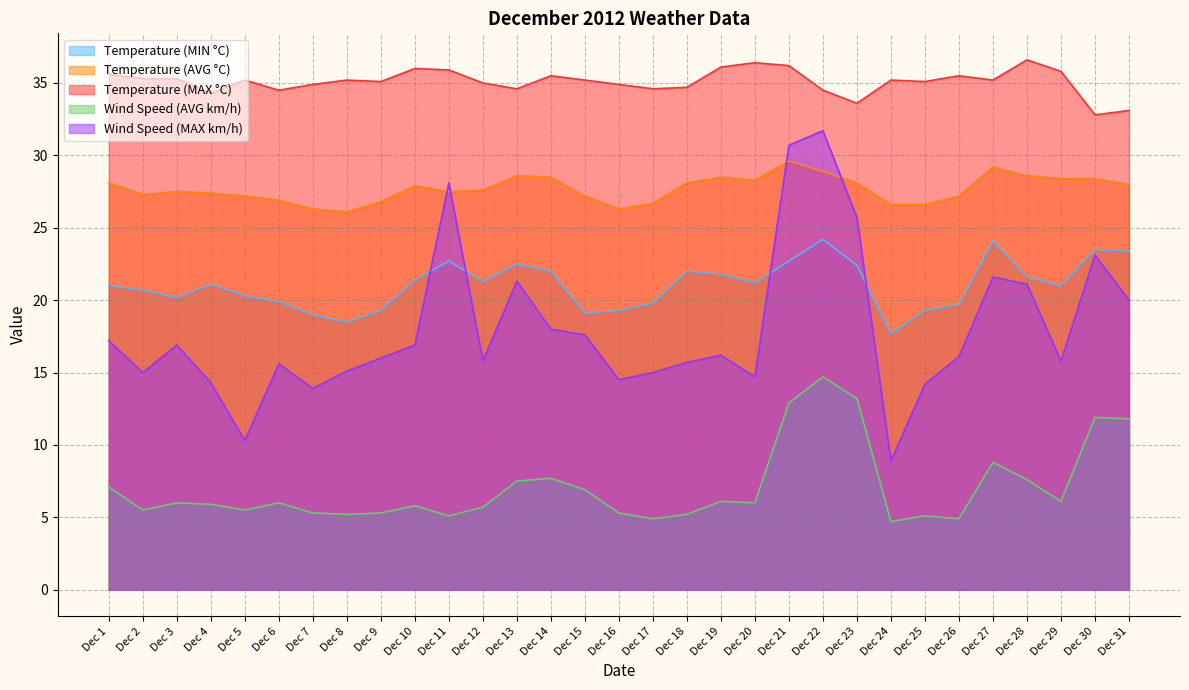

Between Dec 16 and Dec 5, which is larger?

Dec 5